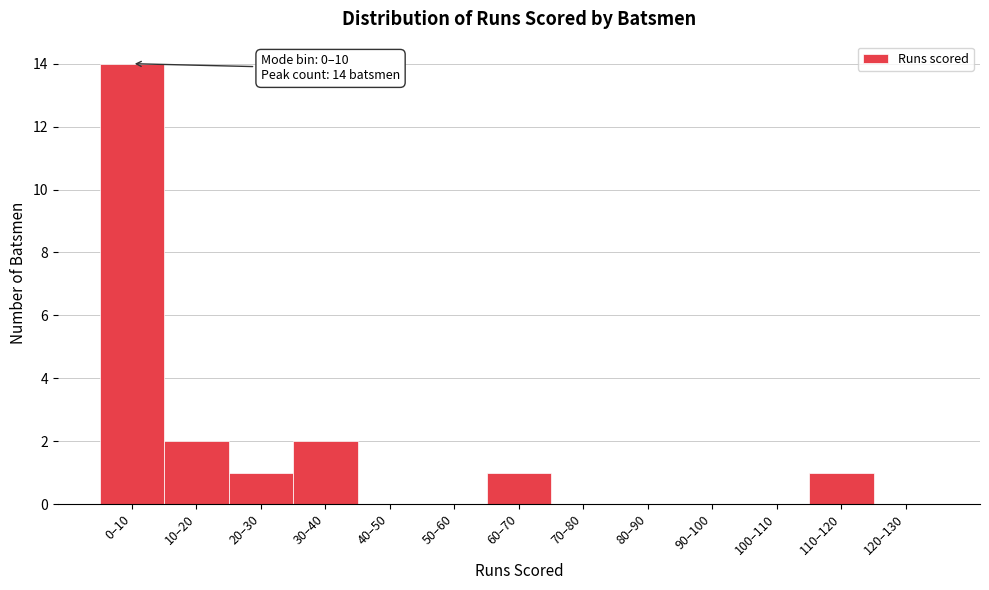

Reading left to right, transcribe all the data shown in this chart.

0–10=14	10–20=2	20–30=1	30–40=2	40–50=0	50–60=0	60–70=1	70–80=0	80–90=0	90–100=0	100–110=0	110–120=1	120–130=0